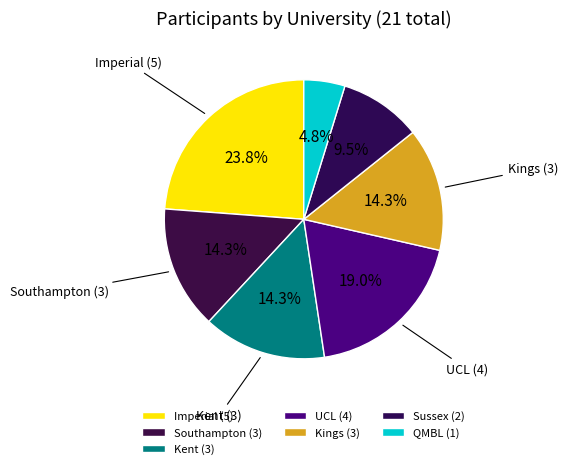

How many slices are in this pie chart?

7